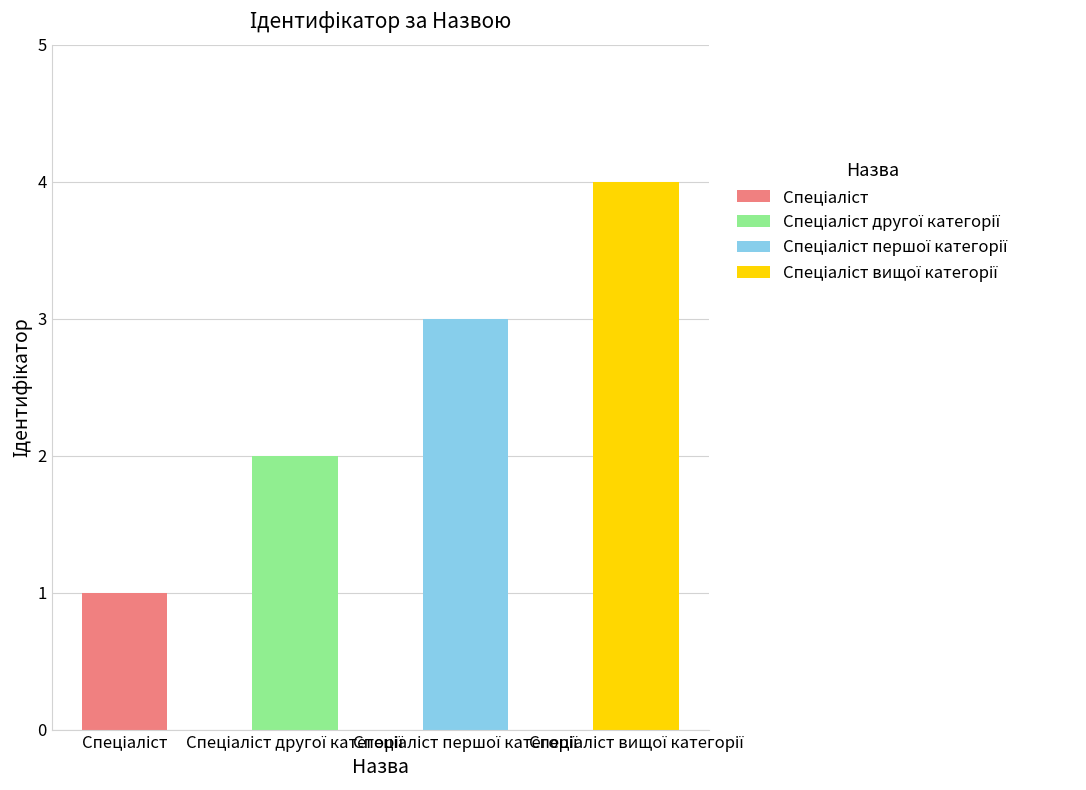

Does the chart contain any negative values?

No